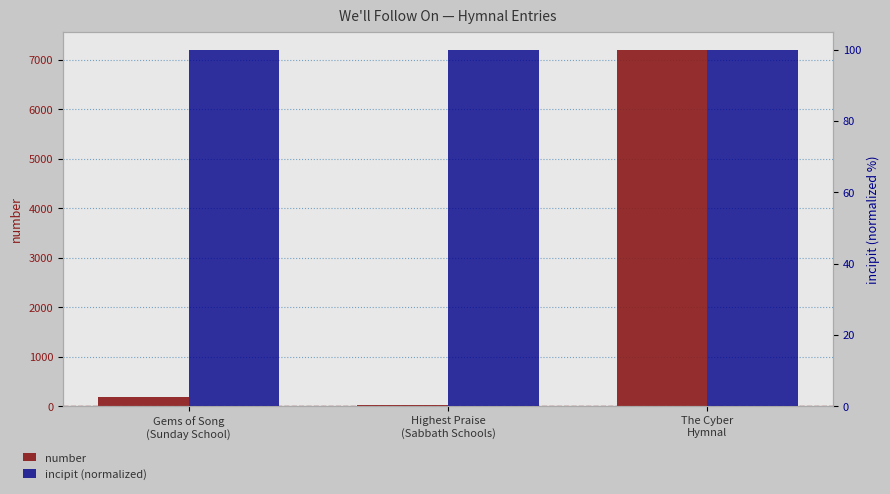

Reading right to left, transcribe all the data shown in this chart.

number: 7213	31	184
incipit (normalized): 100	100	100